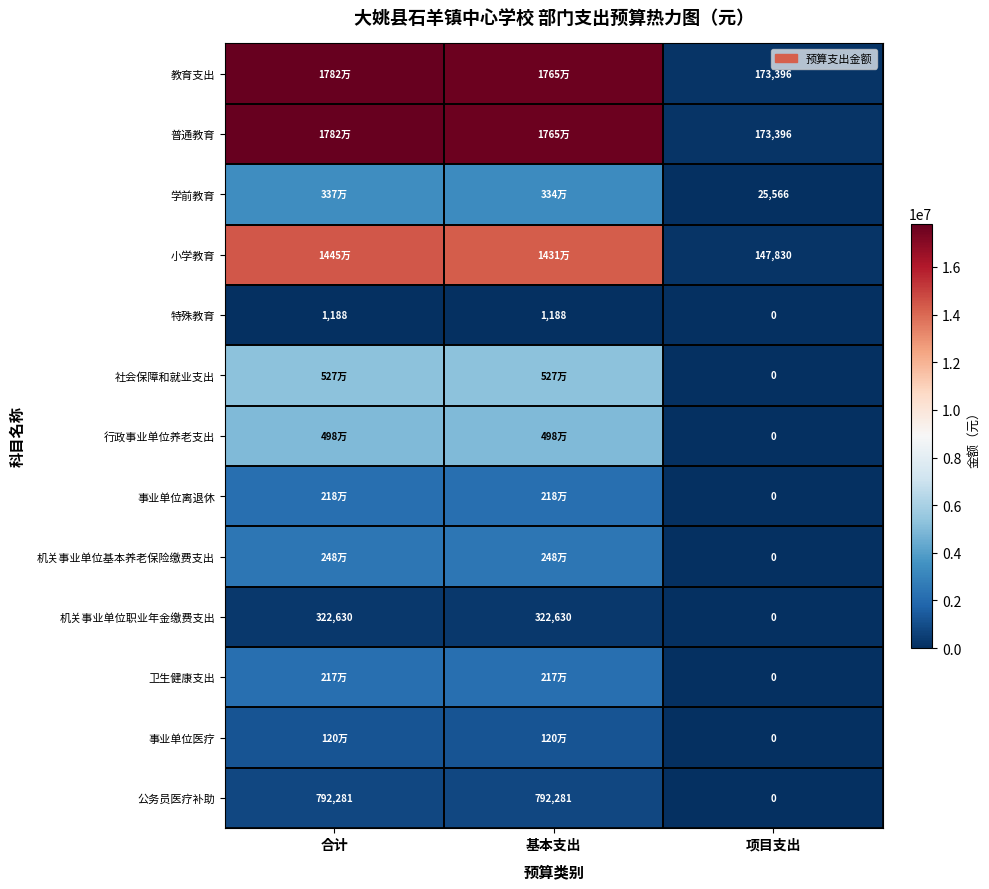

What is the average value of the 机关事业单位职业年金缴费支出 series?

215086.7